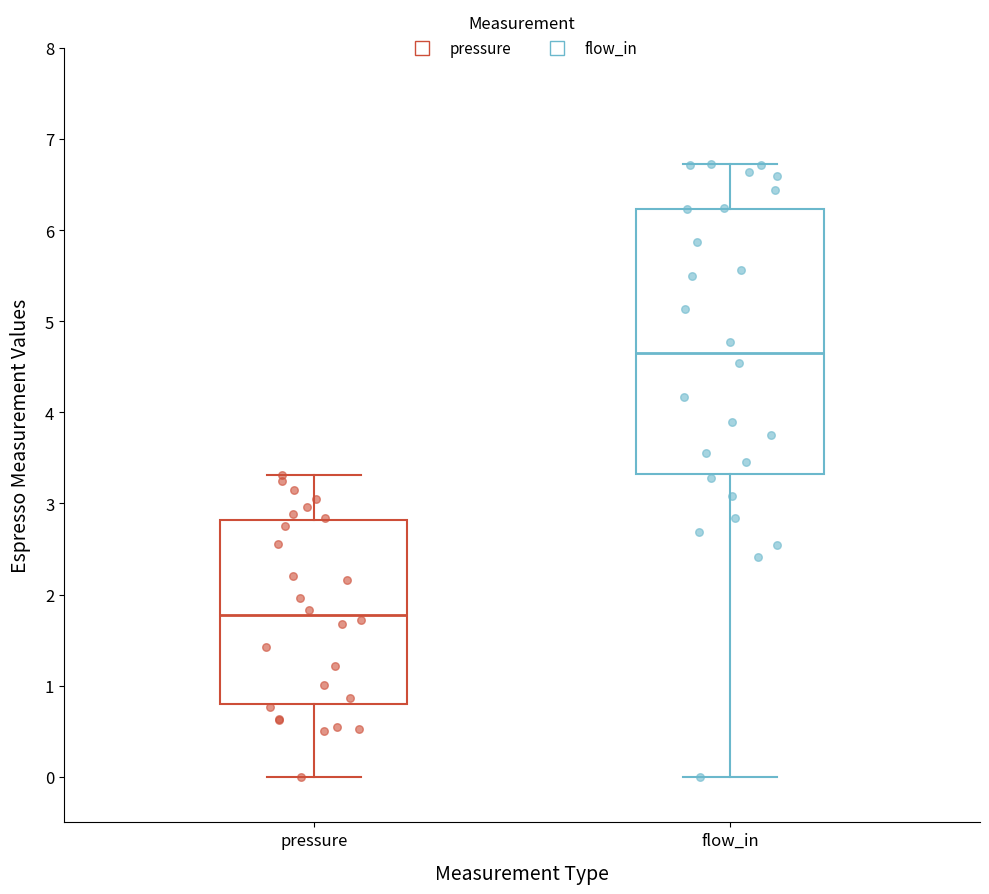

Where does the median line of the box for flow_in sit on the y-axis? The values are not printed on the chart, so give them approximately, as read against the axis.

4.7